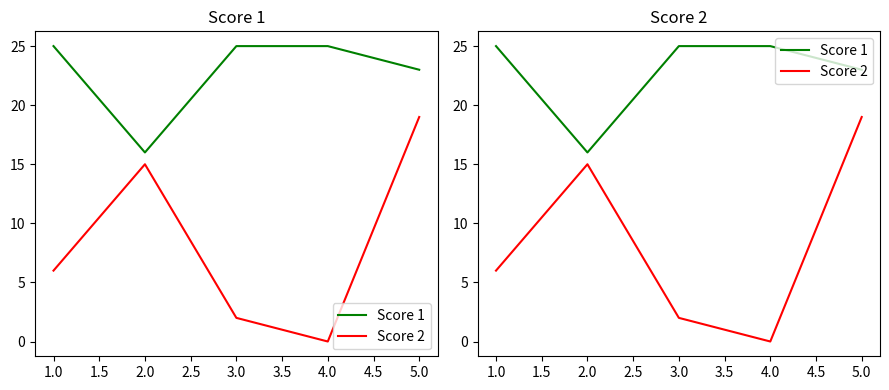

True or false: Score 1 and Score 2 cross at least once.

False